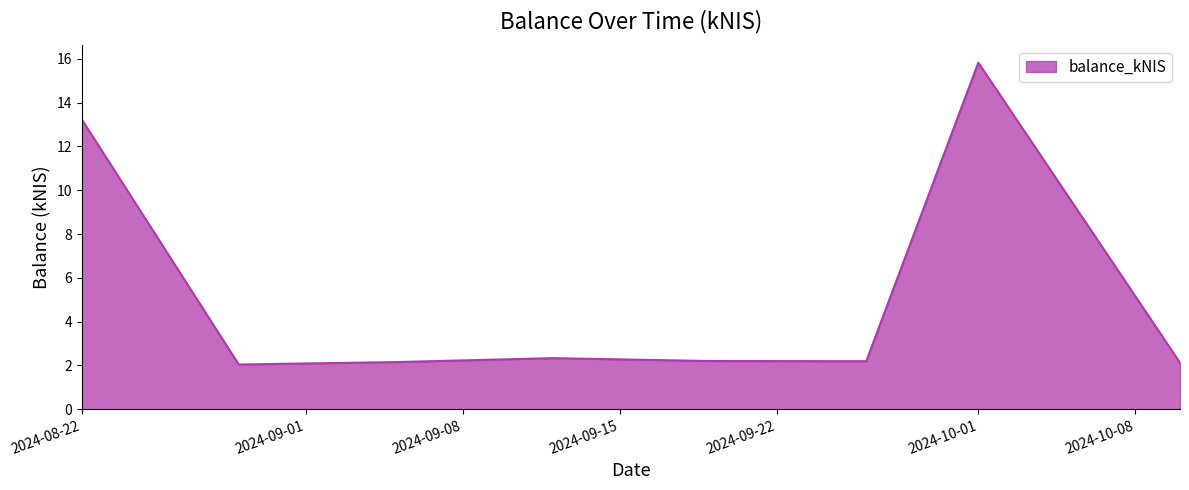

Count the number of data series in this chart.

1